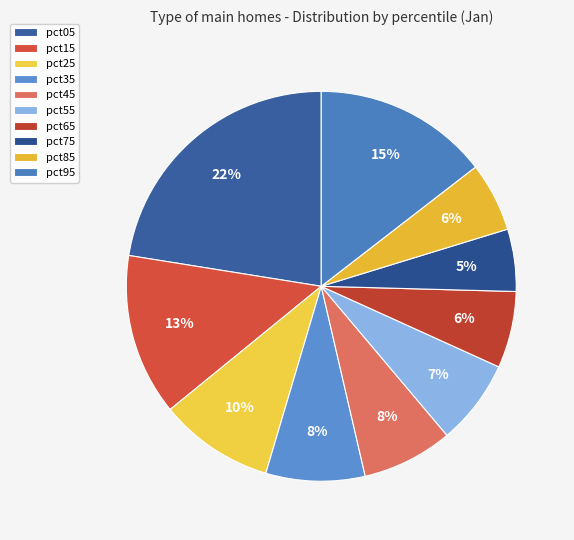

To the nearest percent, what portion does pct35 represent?

8%